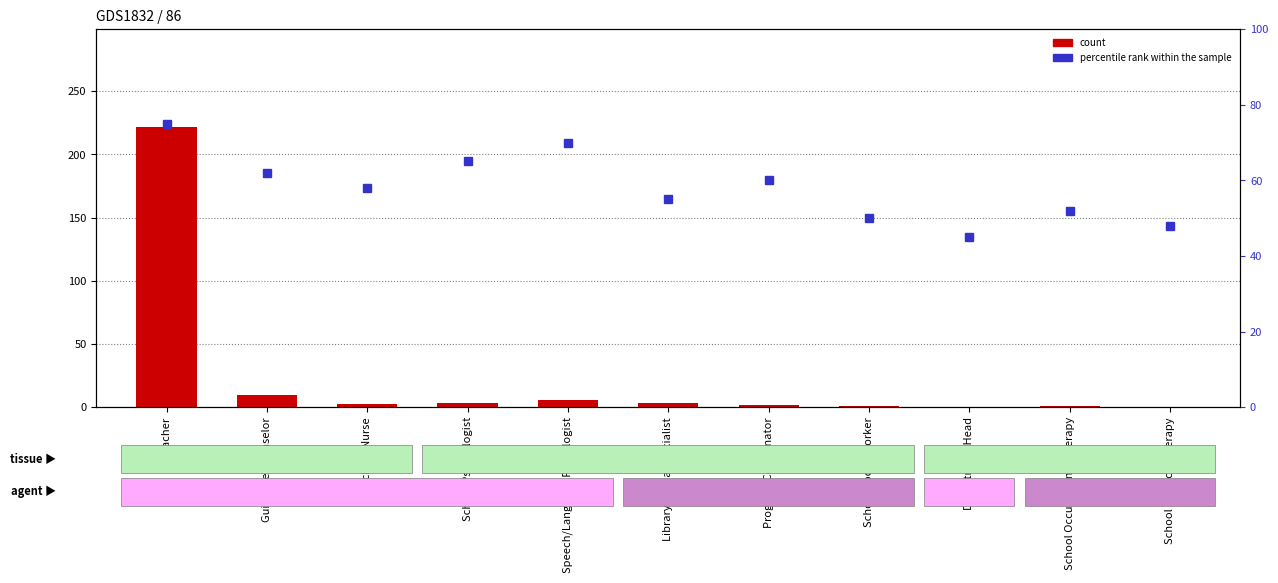

What is the sum of all percentile rank within the sample values?

640.0